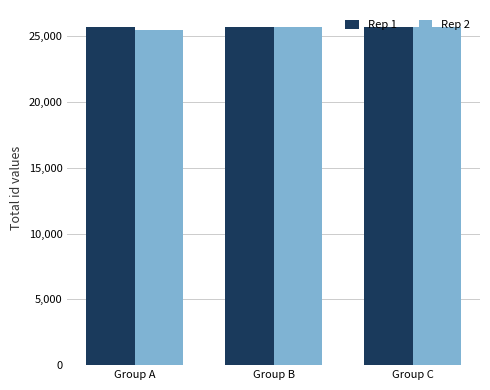

The Rep 2 series shows 43595 at Group B. True or false?

False